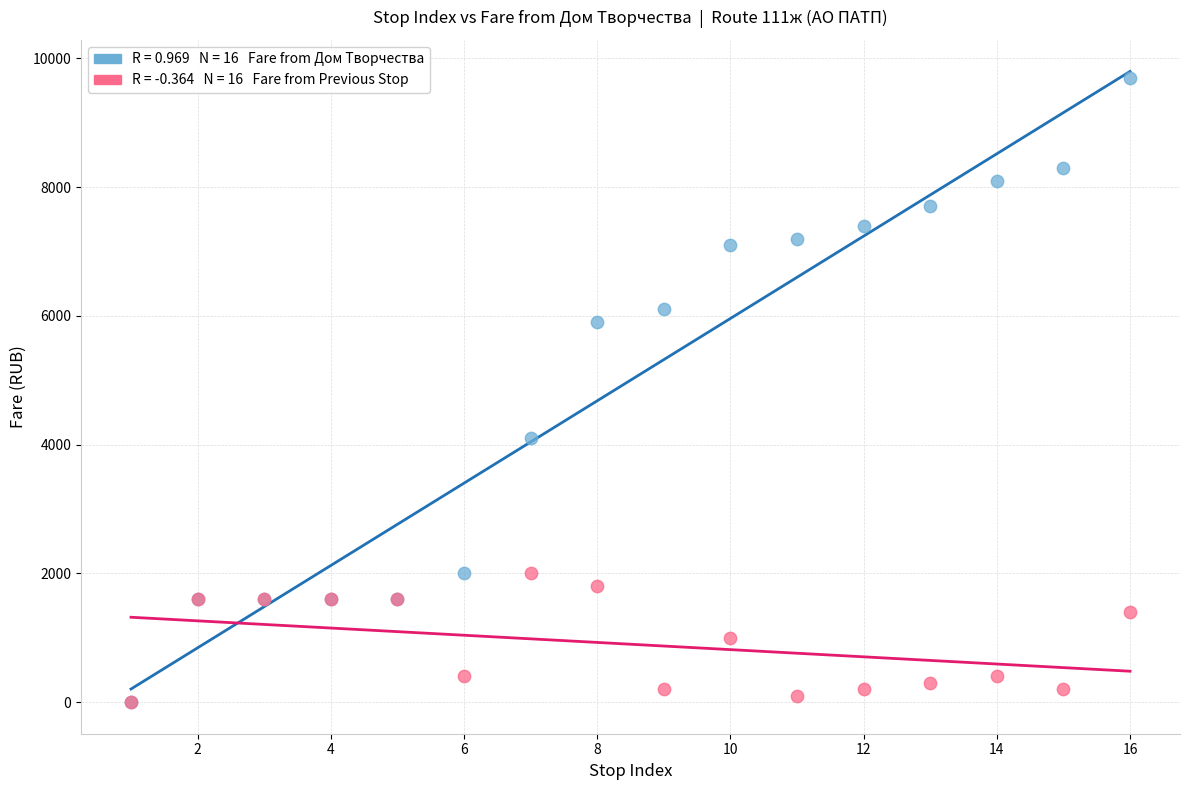

Across all series, what Y value is closest to 4850?

4100